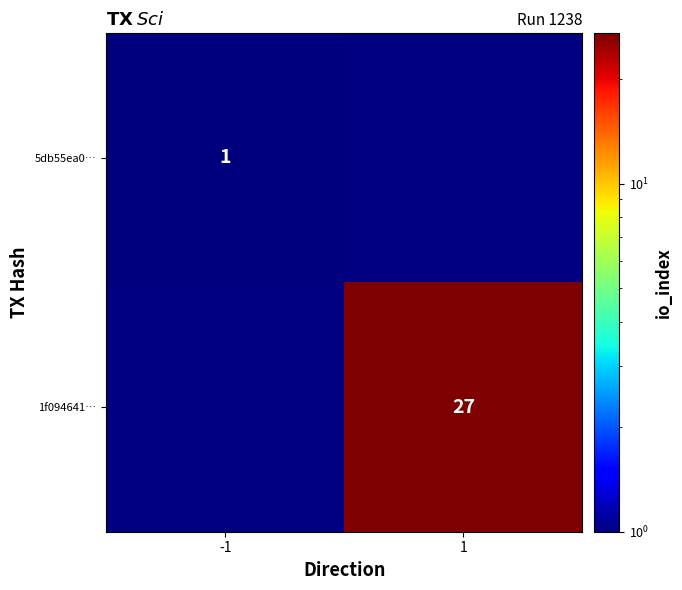

The 1f094641… series shows 46 at 1. True or false?

False